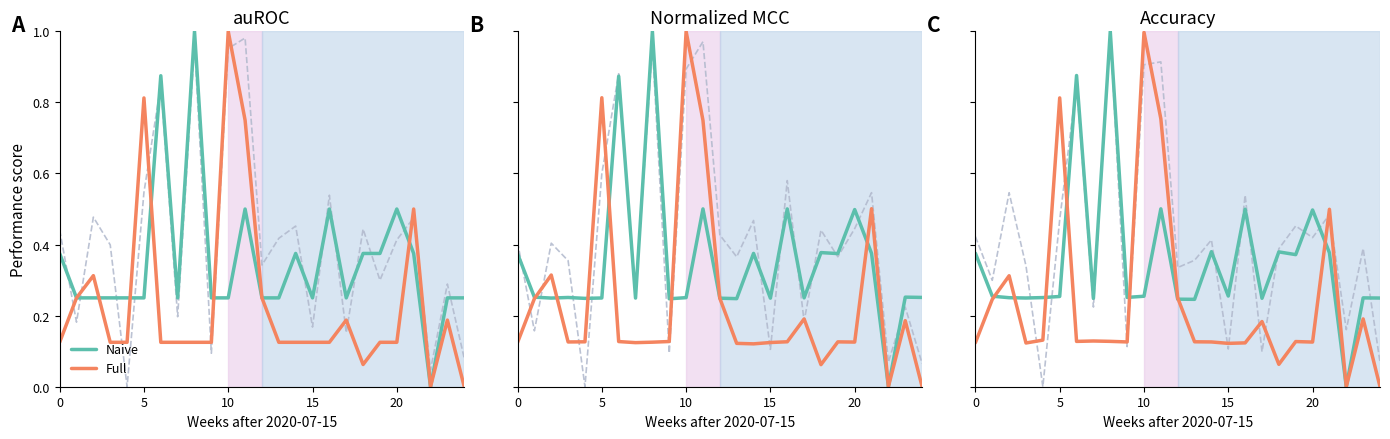

Which series changed the most between 11 and 18?

Full